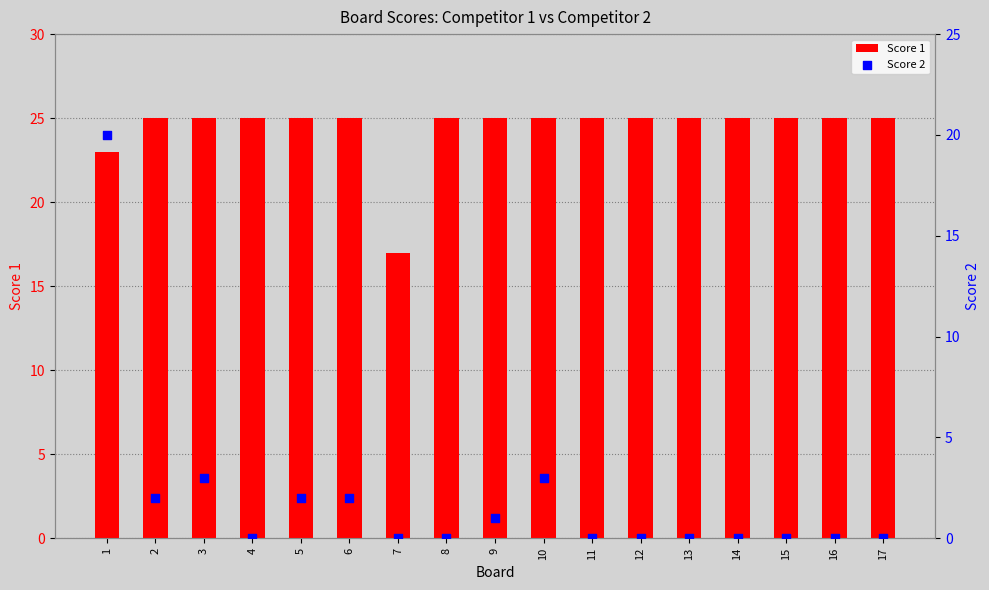

Which series contains the lowest Y value?

Score 2